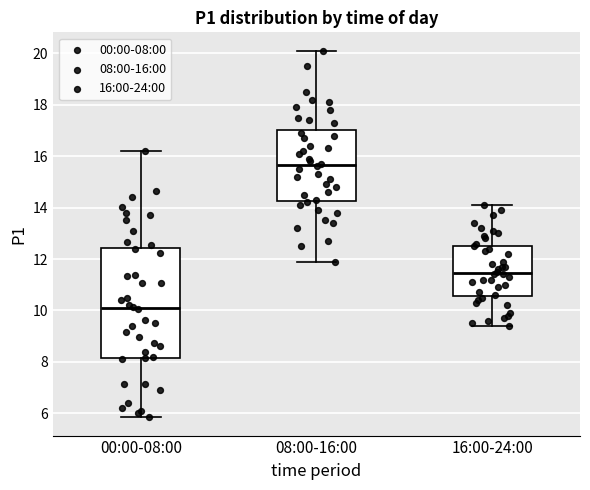

Reading left to right, transcribe this box plot: for each box, give where its median line is, the range the box spans, and where its two whiskers end, as read against the y-axis. The values are not printed on the chart, so give them approximately, as read against the axis.

00:00-08:00: median 10.0, box 8.2 to 12.4, whiskers 5.8 to 16.2
08:00-16:00: median 15.6, box 14.2 to 17.0, whiskers 12.0 to 20.2
16:00-24:00: median 11.4, box 10.6 to 12.6, whiskers 9.4 to 14.2